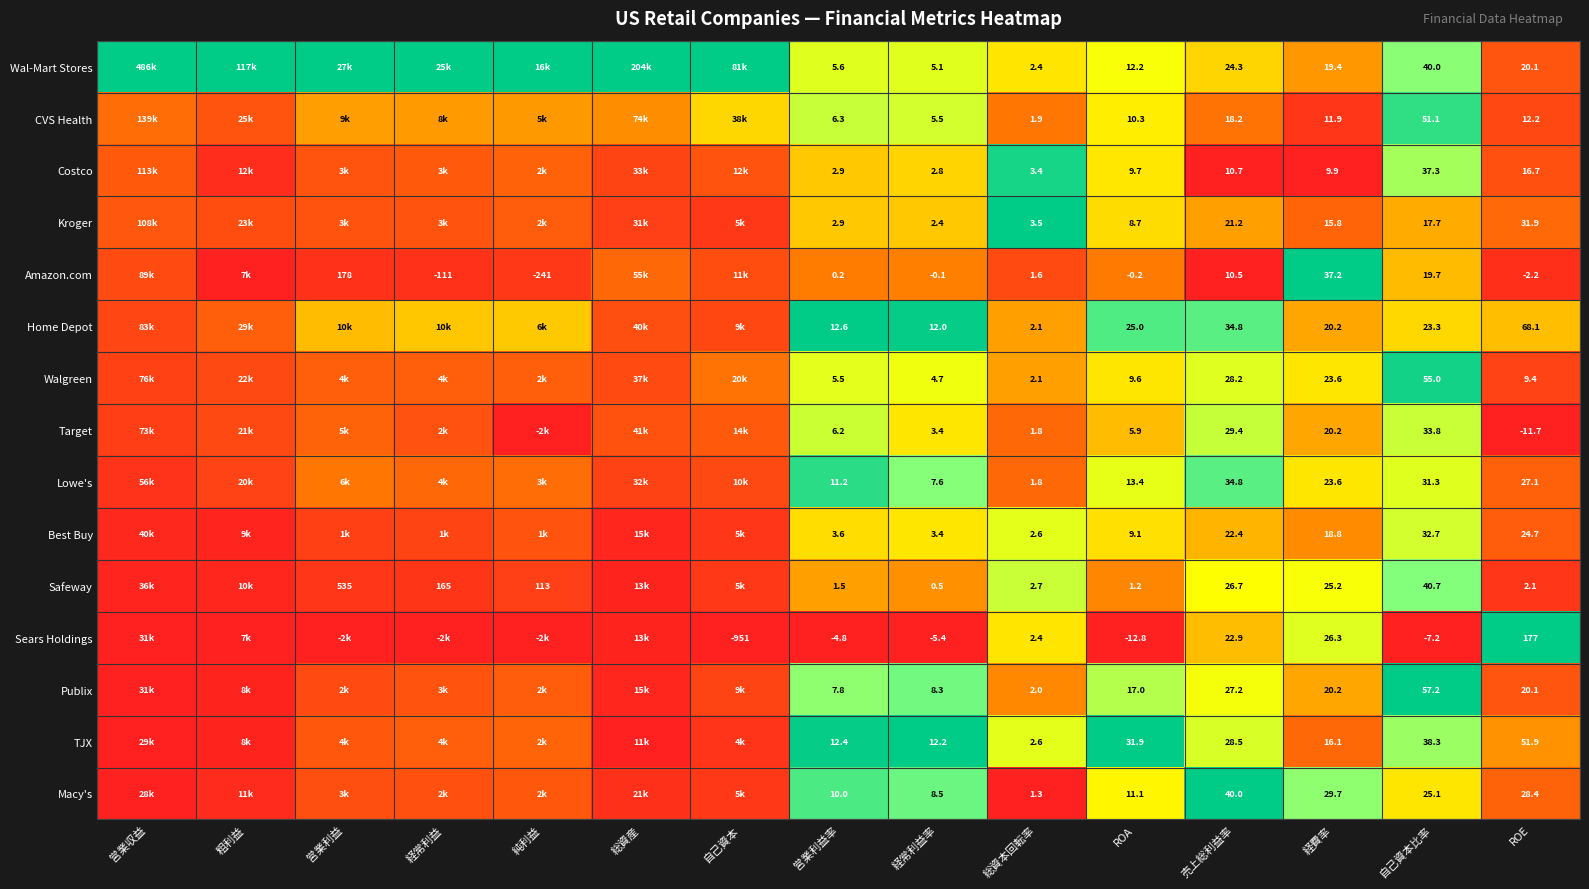

Is the value of Home Depot at 営業利益率 greater than the value of Lowe's at 経常利益率?

Yes